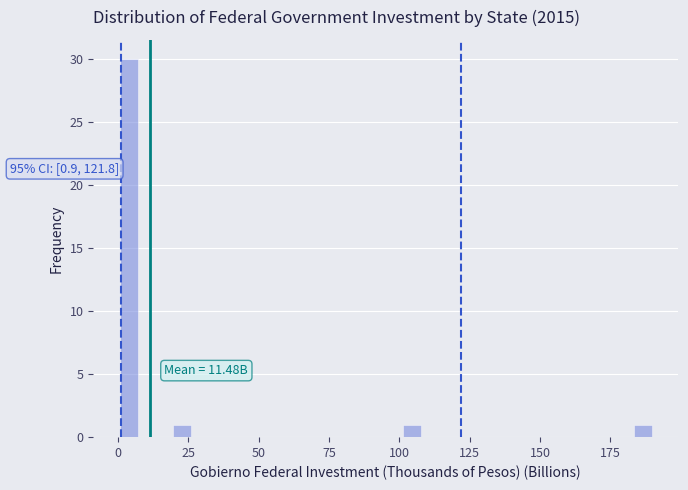

Around what value on the x-axis is the tallest bar? Give the approximate position of its centre, as read against the axis.

5